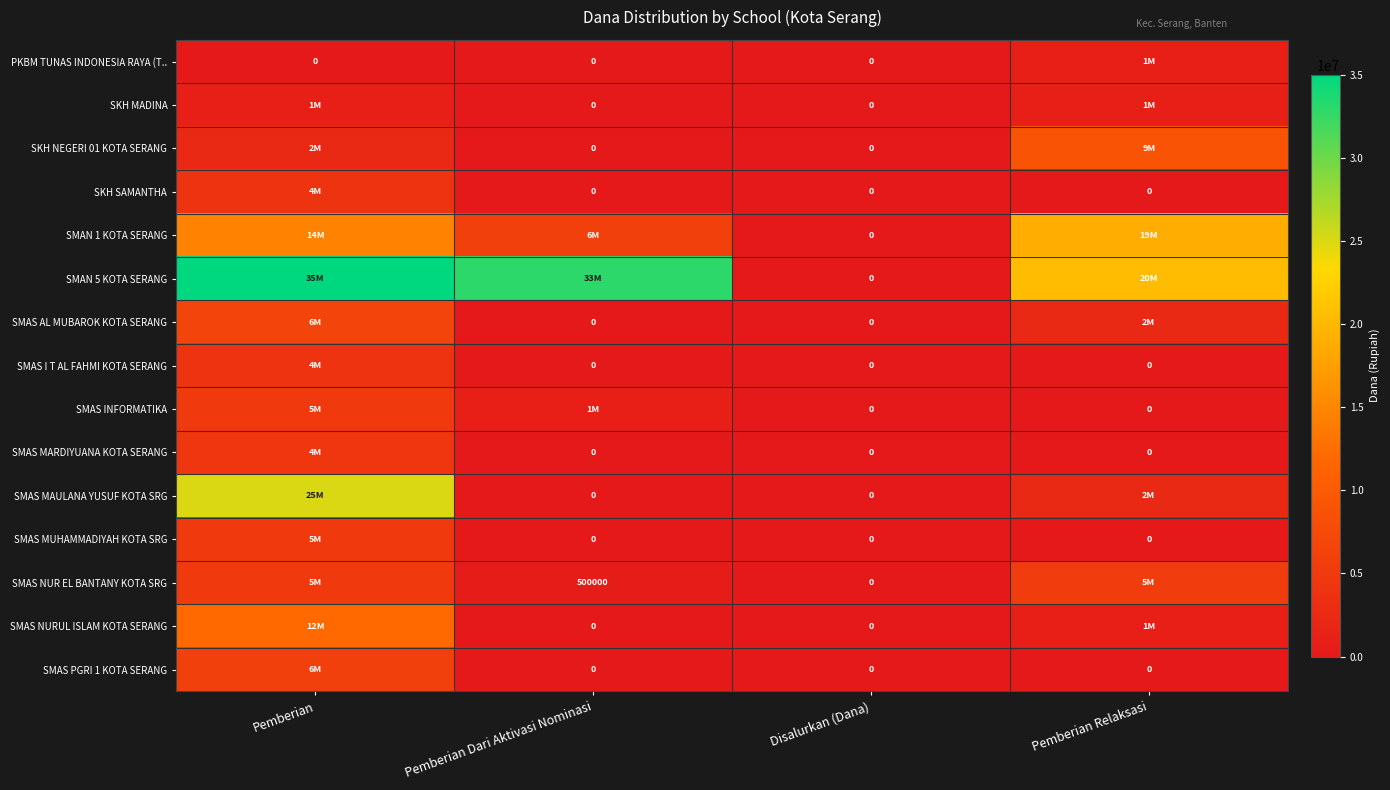

How many positive values does the SMAS MAULANA YUSUF KOTA SRG series have?

2